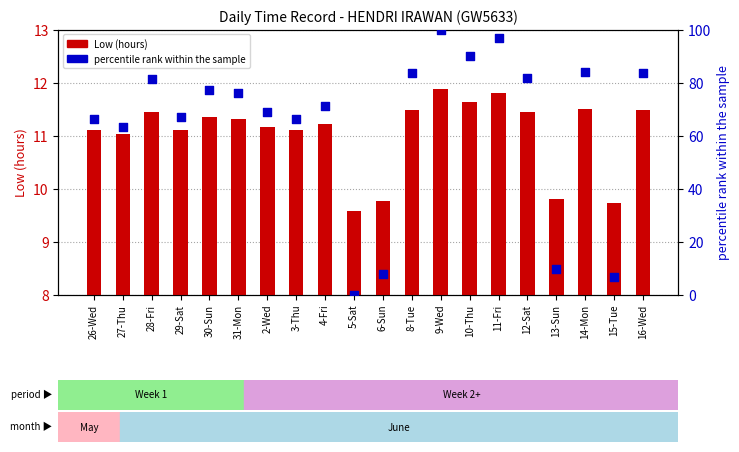

Which series contains the lowest Y value?

percentile rank within the sample